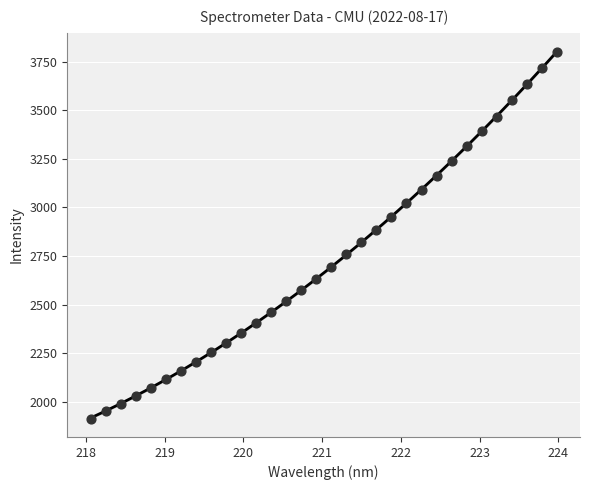

What is the range of X values (max minus min)?

5.9